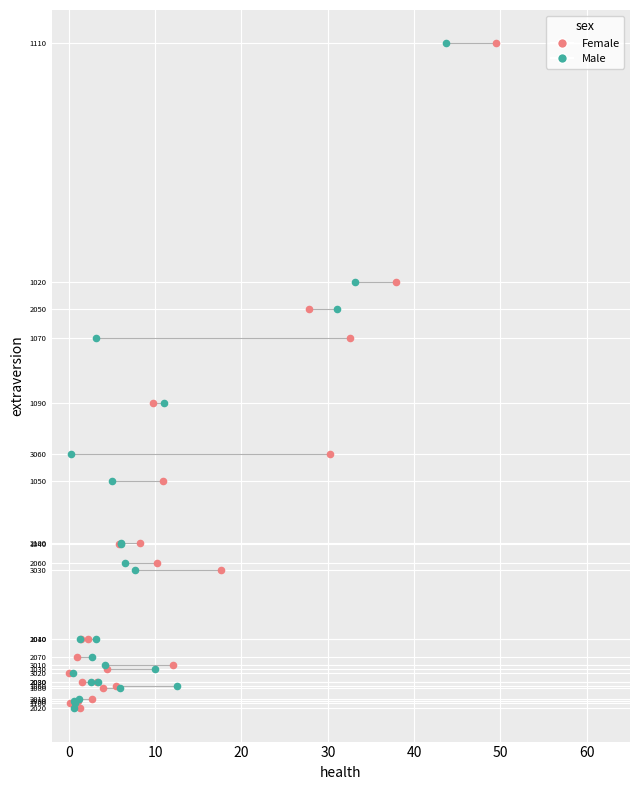

What are all the series names shown in the legend?

Female, Male